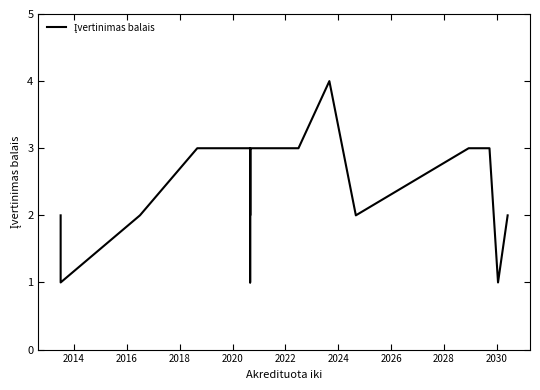

How many lines are shown in the chart?

1